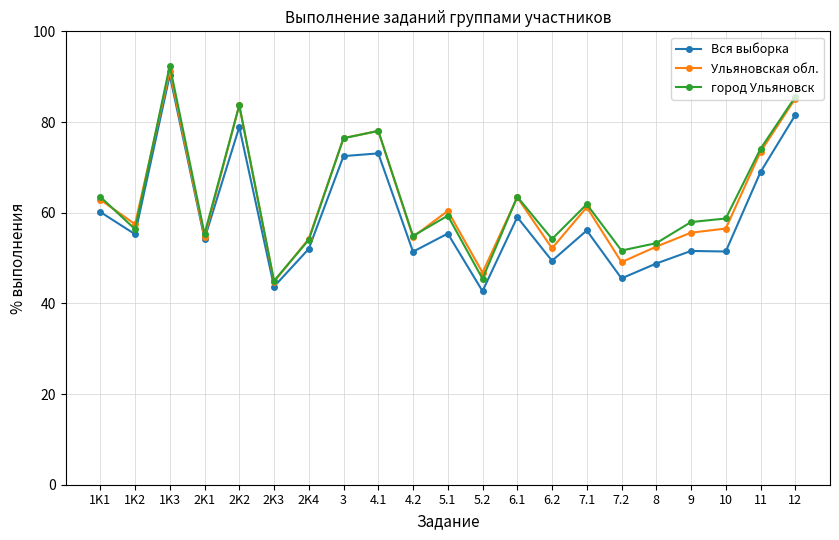

What position from the right is 1K3?

19